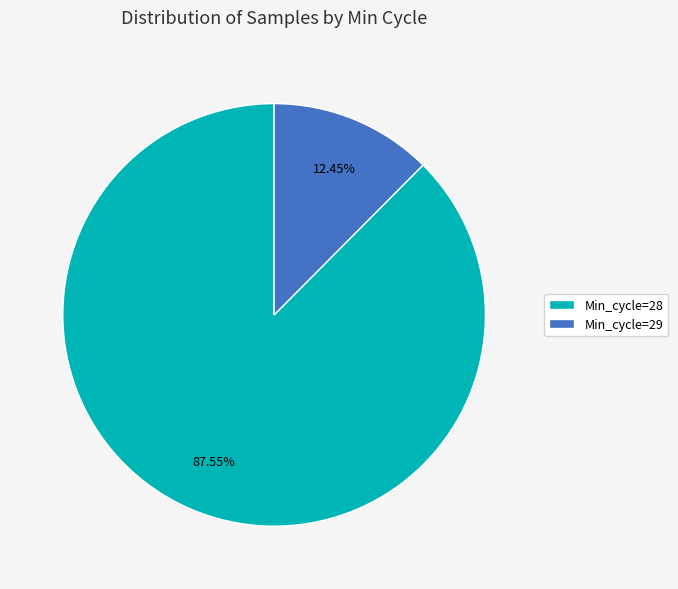

Which category accounts for the majority?

Min_cycle=28